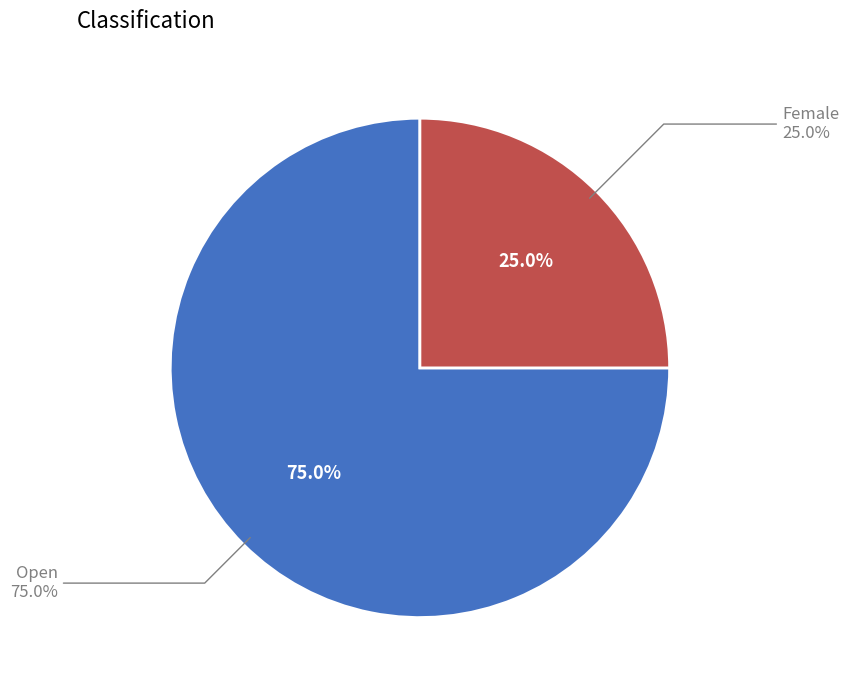

What is the smallest slice in the pie chart?

Female